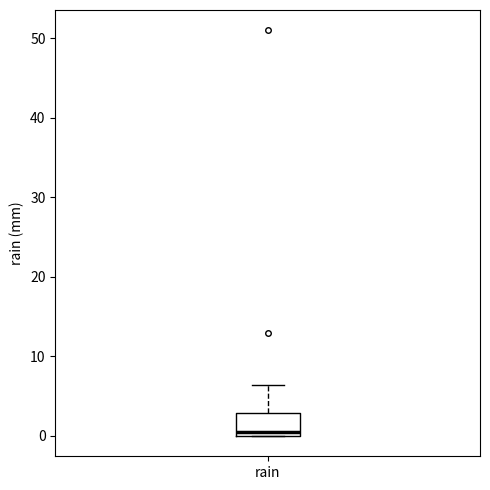

Read this box plot against the y-axis: the position of the median line, the range covered by the box, and the ends of both whiskers. The values are not printed on the chart, so give them approximately, as read against the axis.

median 1, box 0 to 3, whiskers 0 to 6